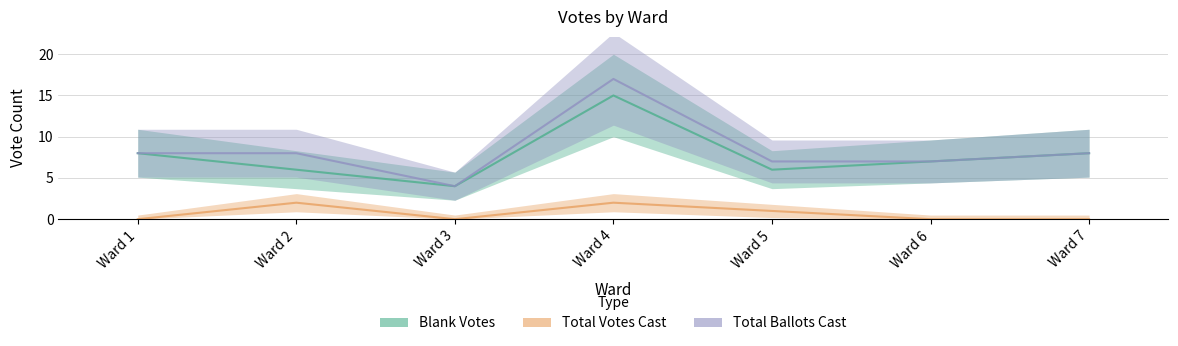

What is the total value across all series at Ward 2?

16